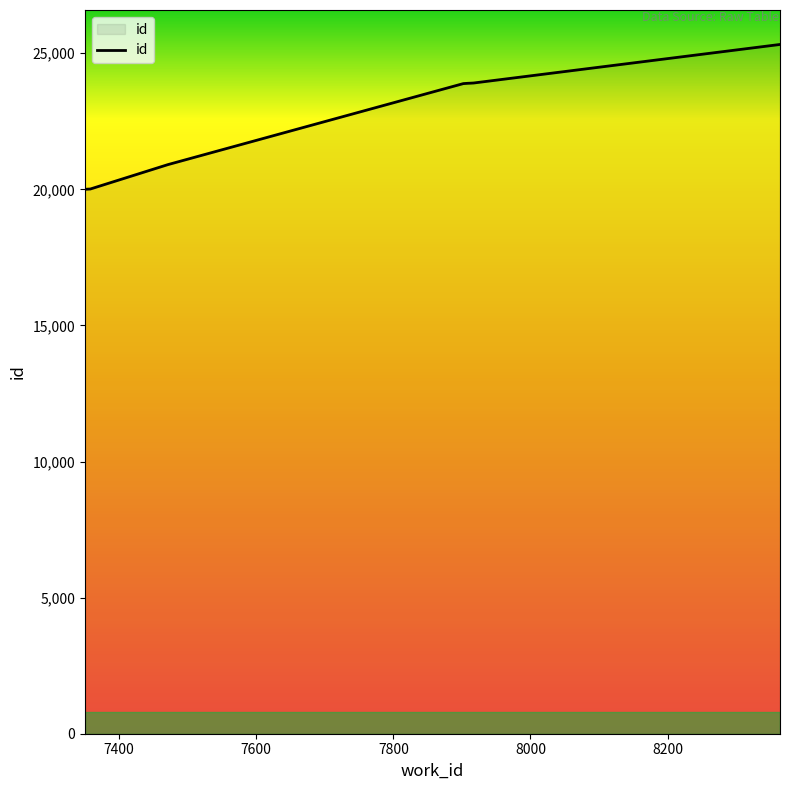

What is the sum of all values?

181835